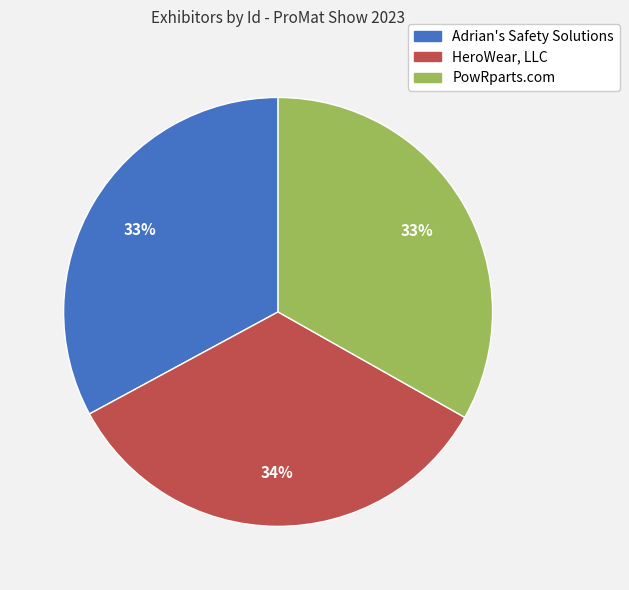

To the nearest percent, what is the combined percentage of HeroWear, LLC and Adrian's Safety Solutions?

67%